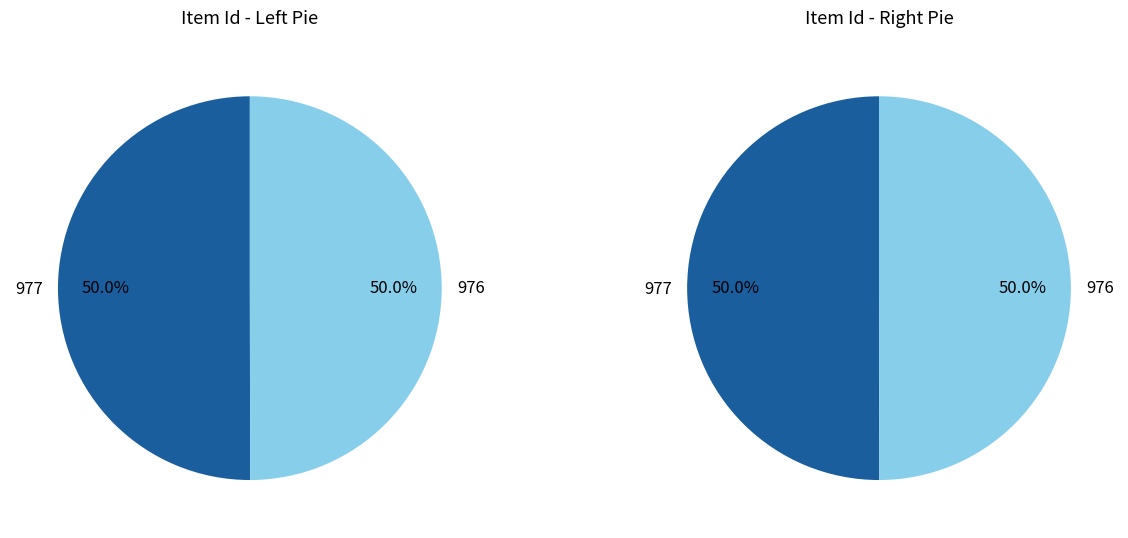

Which has a higher value, 977 or 976?

977